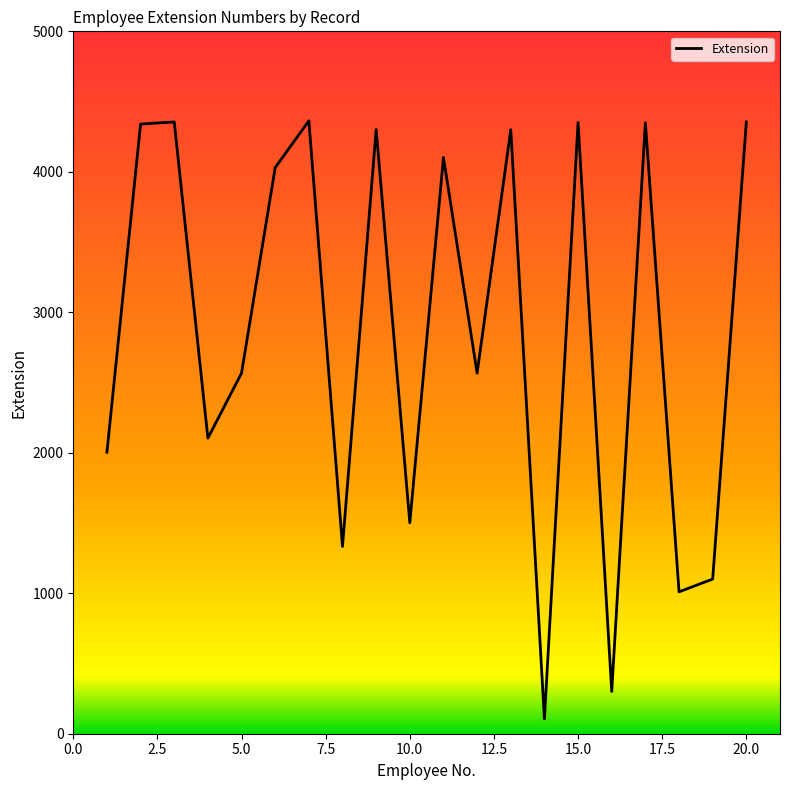

What is the difference between the second highest and minimum values?

4249